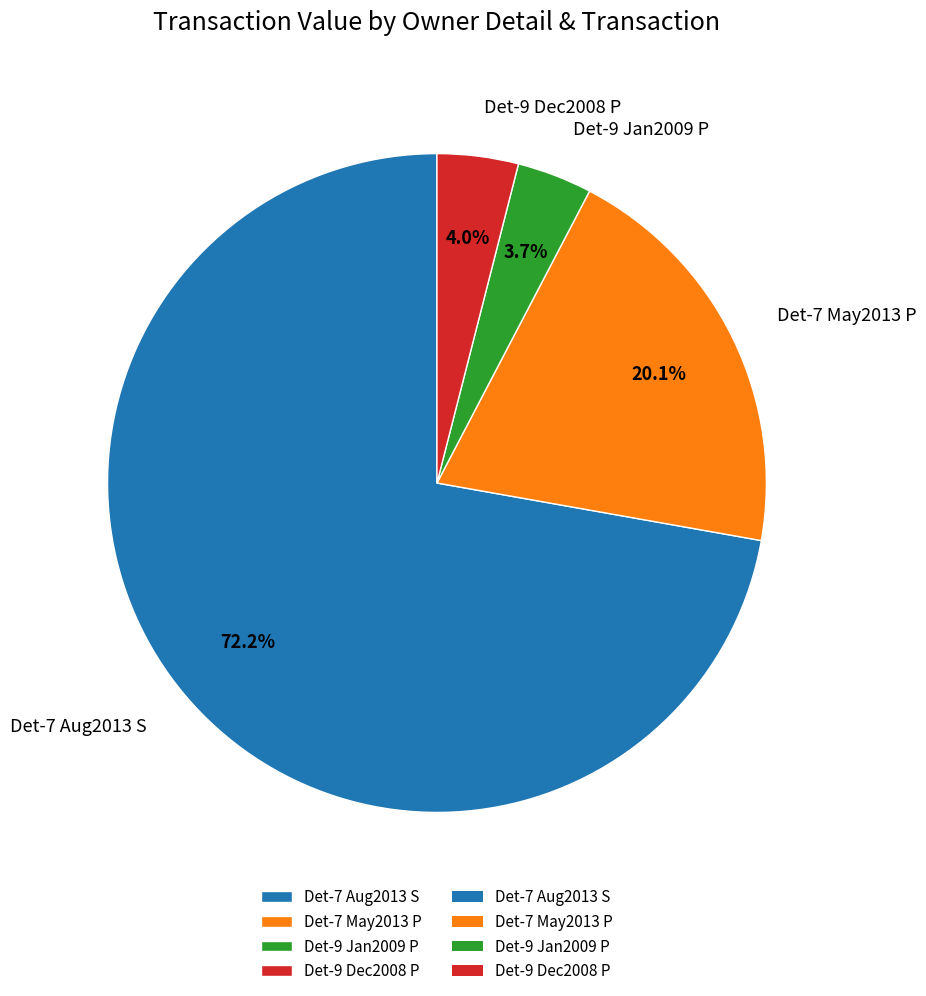

What is the largest slice in the pie chart?

Det-7 Aug2013 S